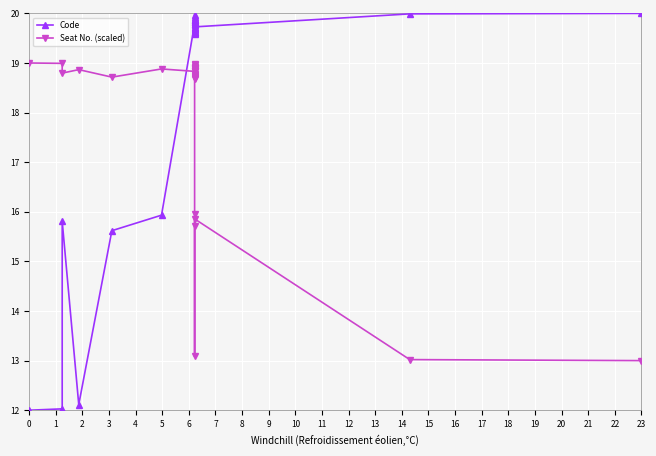

What is the highest value of the Code series?

20.0